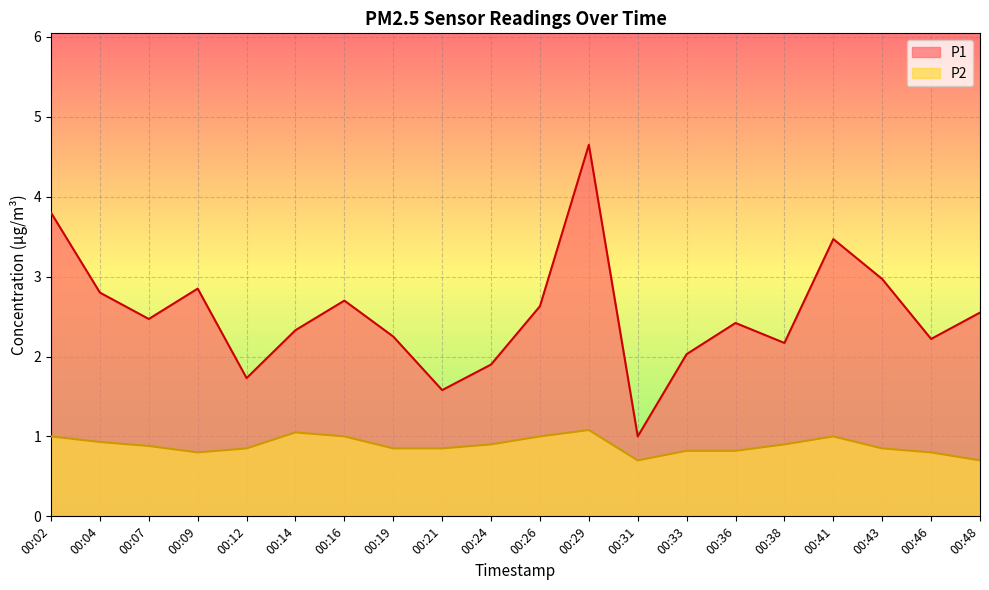

What is the value of the P1 point at the 14th from the left?

2.0